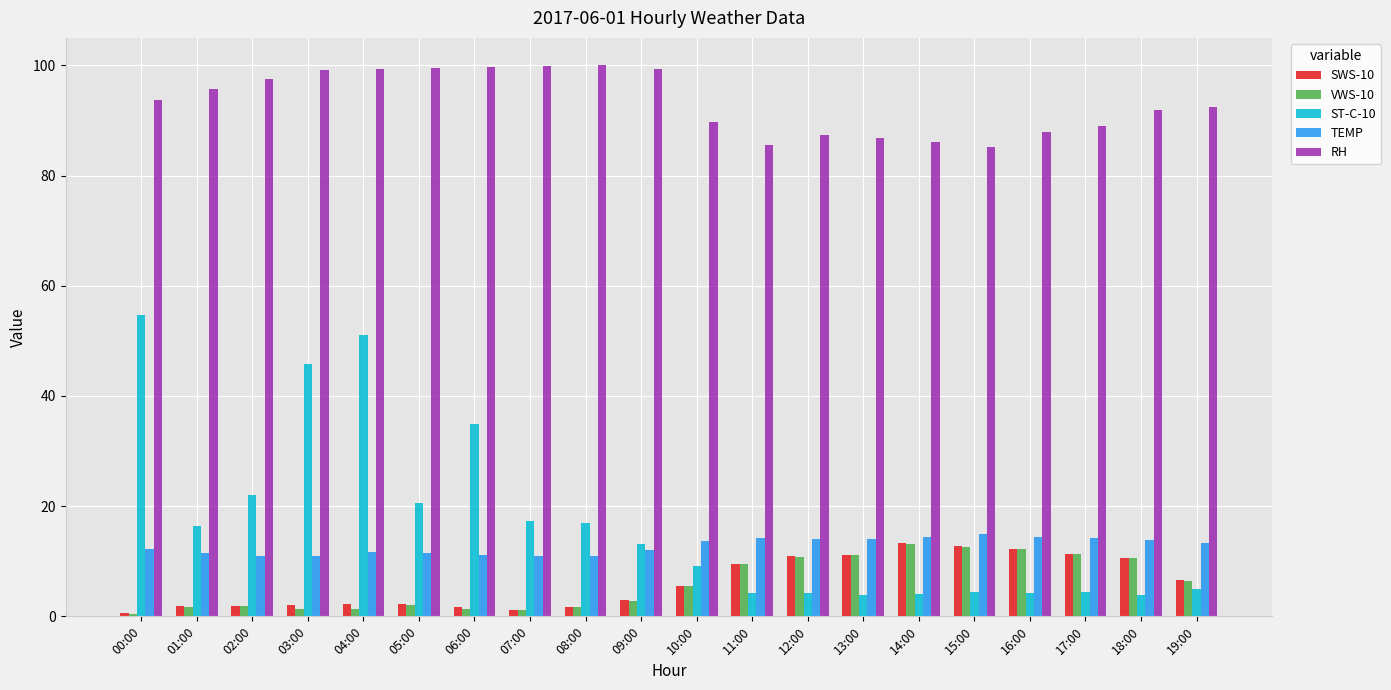

Are the bars grouped side by side (vs. stacked)?

Yes